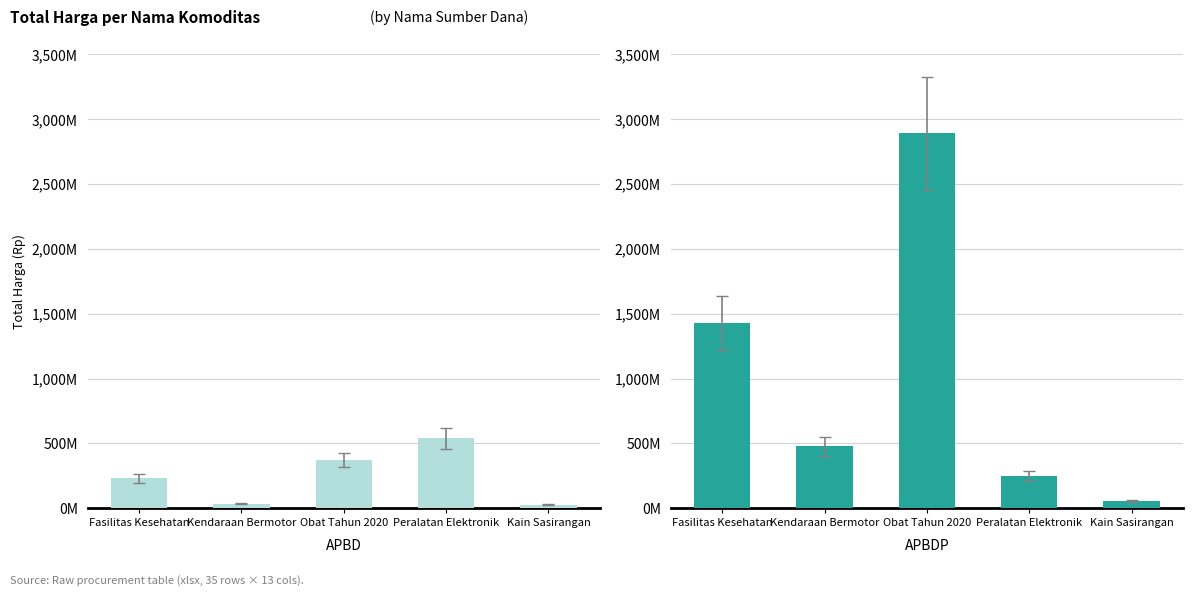

What position from the right is Obat Tahun 2020?

3